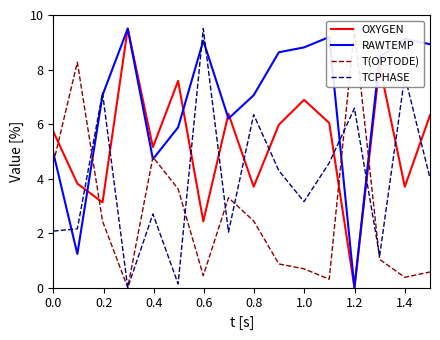

Count the number of categories in the chart.

16